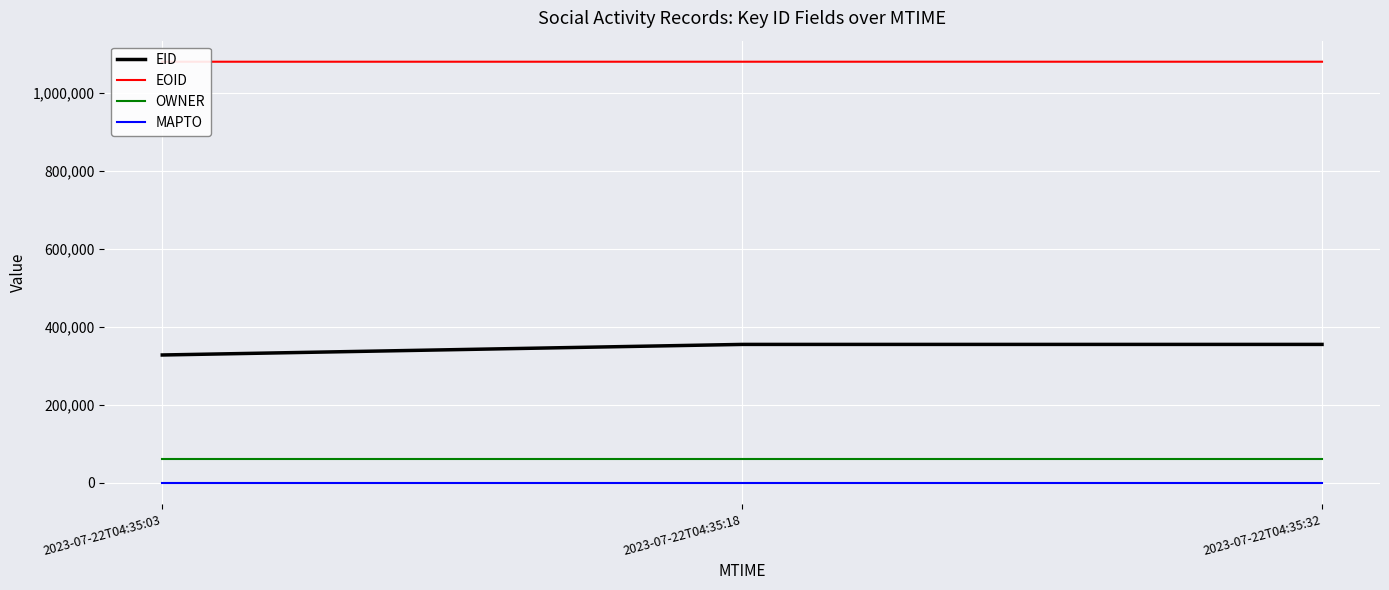

How many lines are shown in the chart?

4